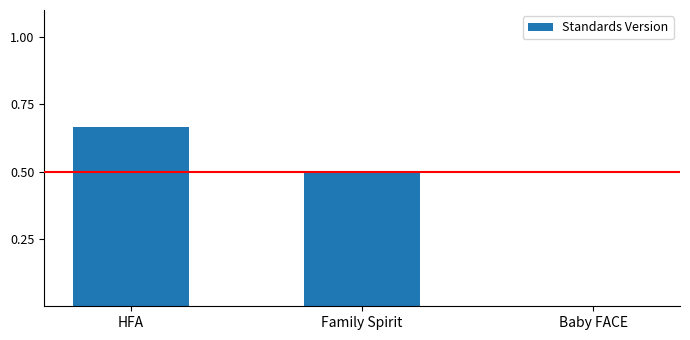

The value at Family Spirit is 0.5. True or false?

True